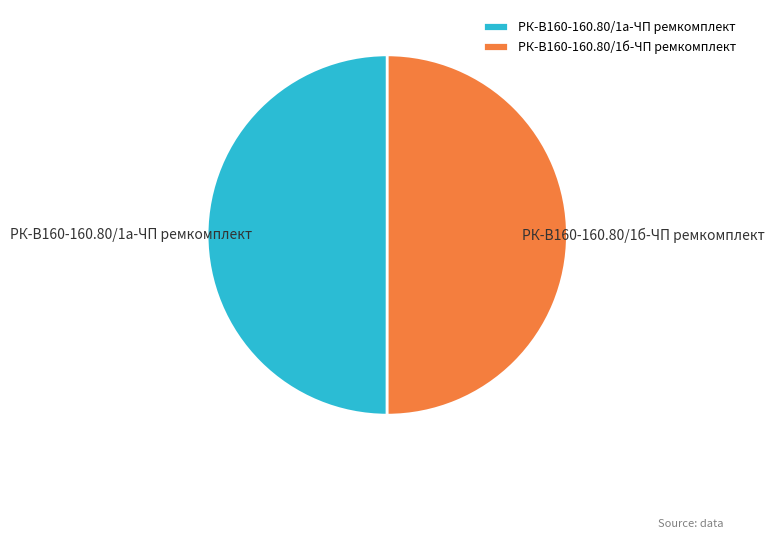

How many segments does this pie chart have?

2